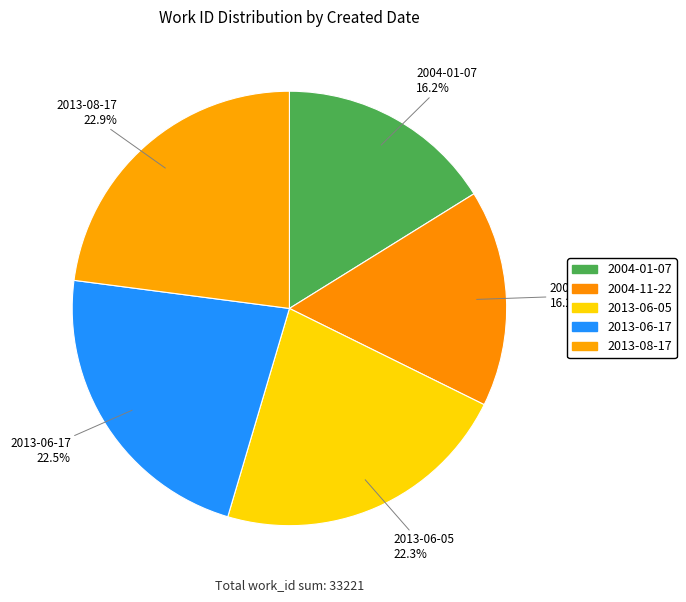

What portion of the pie excludes 2013-08-17?

77.1%